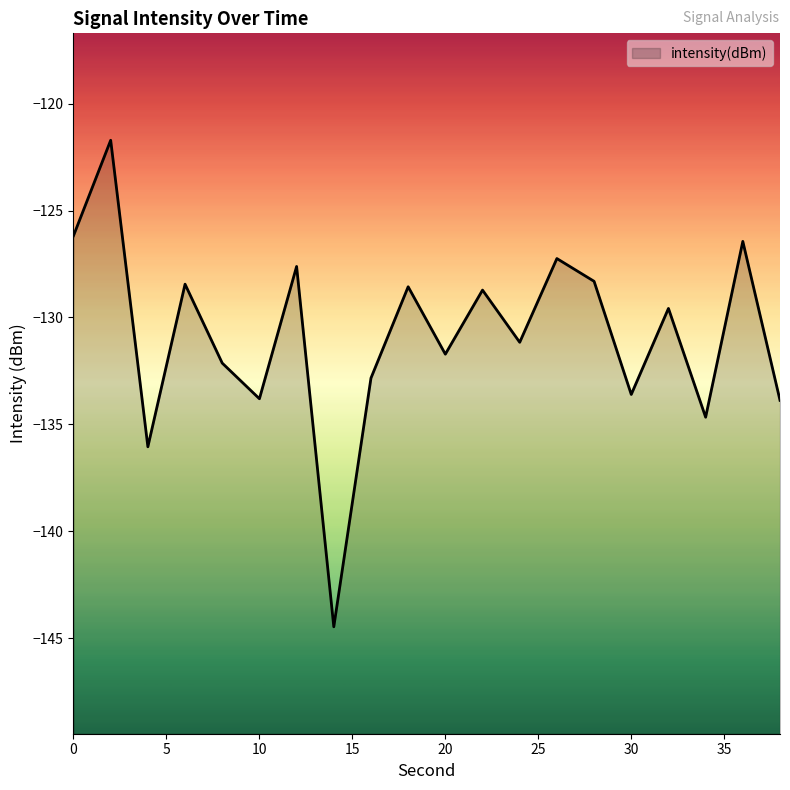

Rank the categories by value from highest to lowest.

2, 0, 36, 26, 12, 28, 6, 18, 22, 32, 24, 20, 8, 16, 30, 10, 38, 34, 4, 14